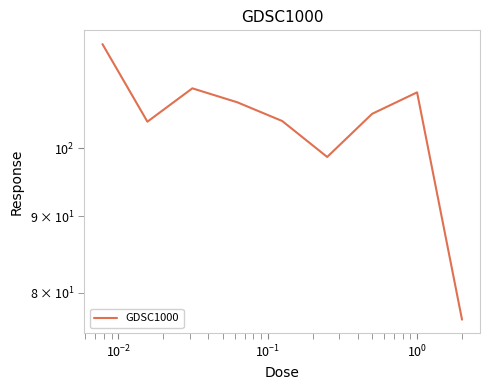

Is this an area chart (filled region under the line)?

No